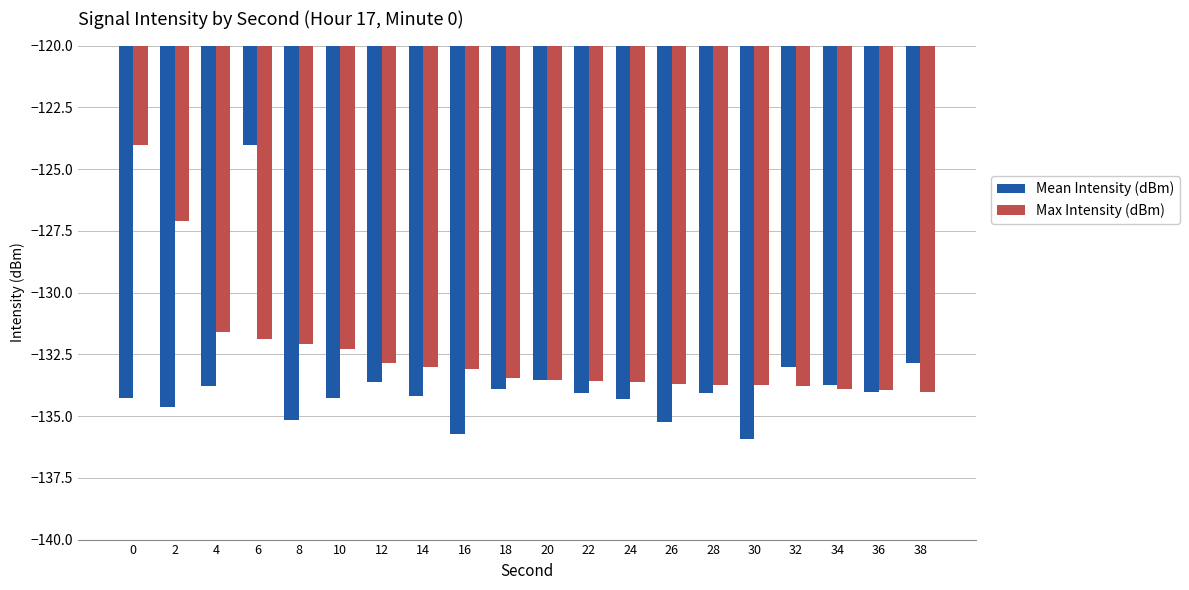

Rank the series at 10 from lowest to highest value.

Mean Intensity (dBm), Max Intensity (dBm)